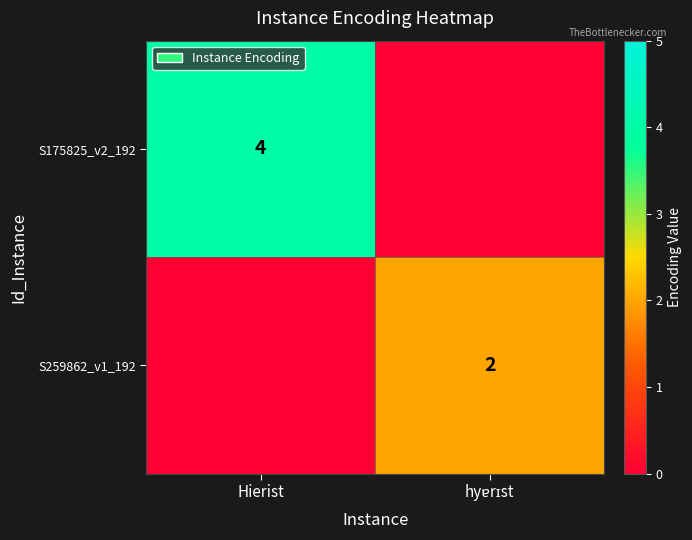

Rank the series by their maximum value, from highest to lowest.

S175825_v2_192, S259862_v1_192